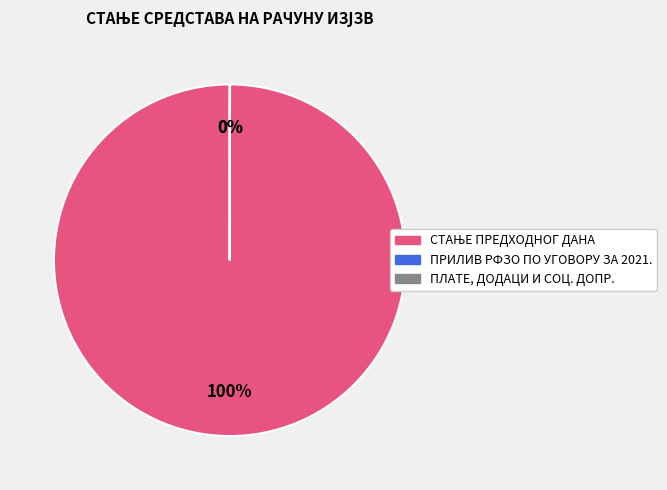

Is there any slice that represents more than half of the pie?

Yes